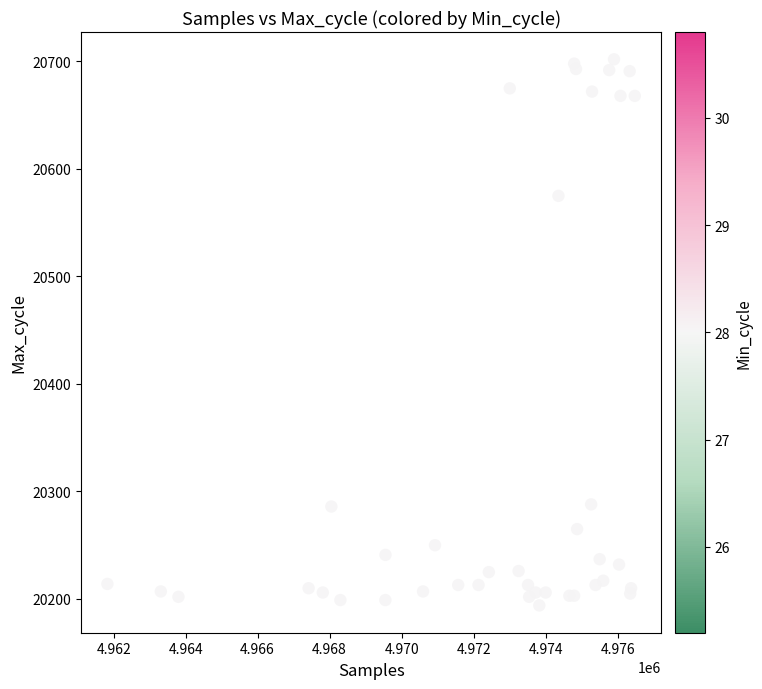

What Y value in the scatter plot is closest to 20448?

20575